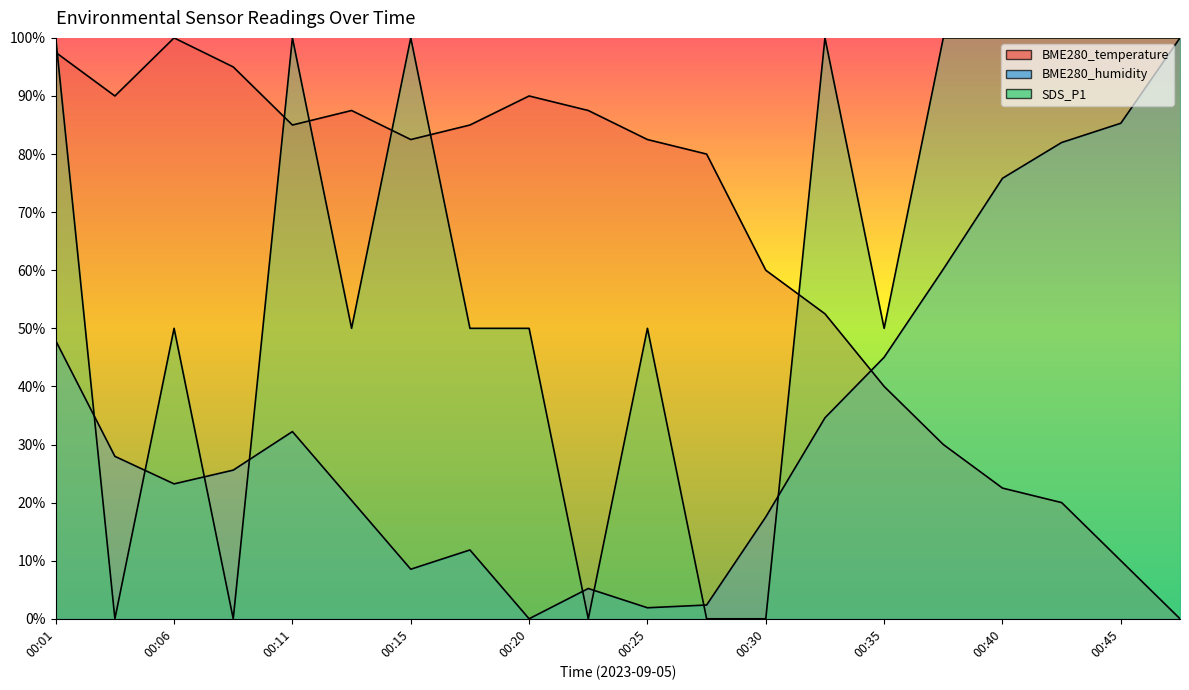

List the labels in order of BME280_humidity value, largest first.

00:48, 00:45, 00:43, 00:40, 00:38, 00:01, 00:35, 00:33, 00:11, 00:03, 00:08, 00:06, 00:13, 00:30, 00:18, 00:15, 00:23, 00:28, 00:25, 00:20